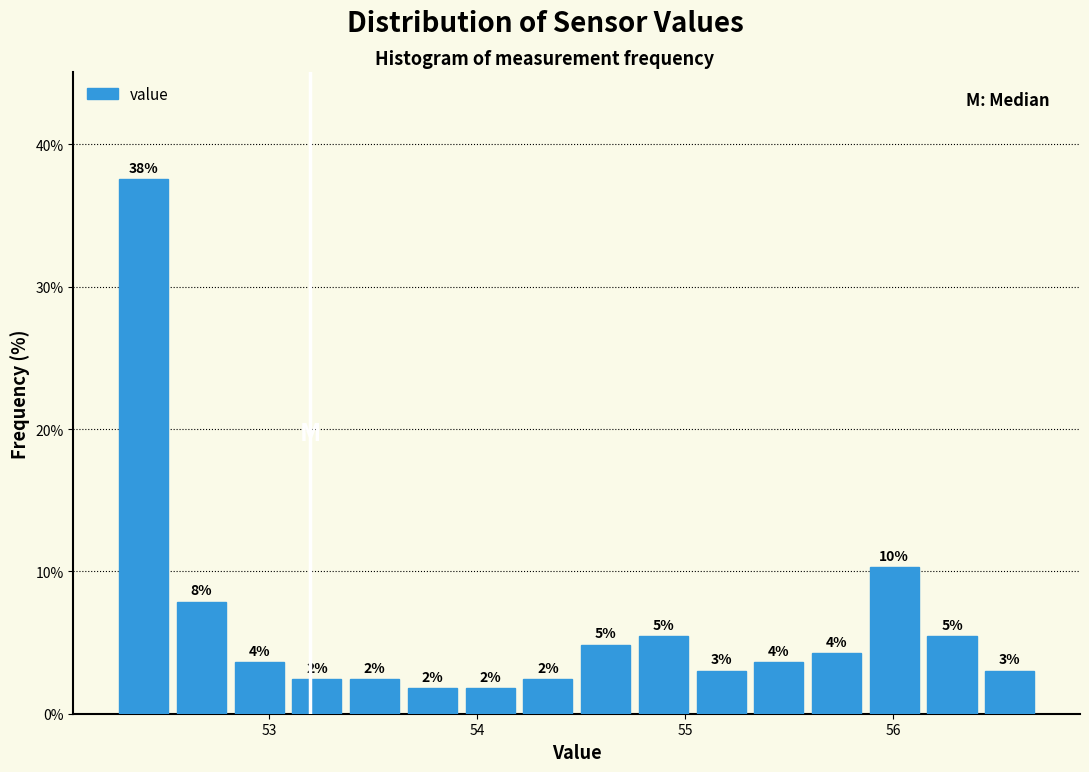

Around what value on the x-axis is the tallest bar? Give the approximate position of its centre, as read against the axis.

52.4